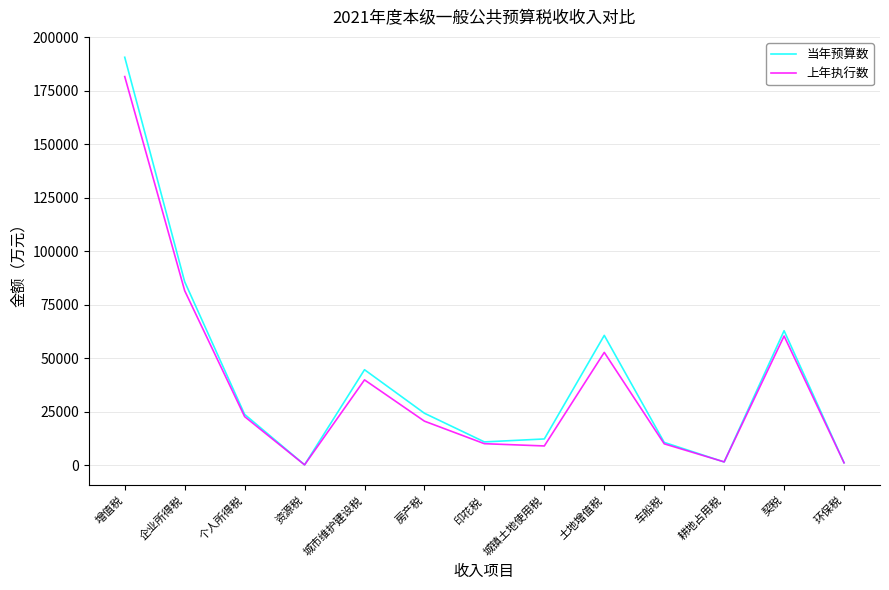

At which category is the sum across all series the highest?

增值税